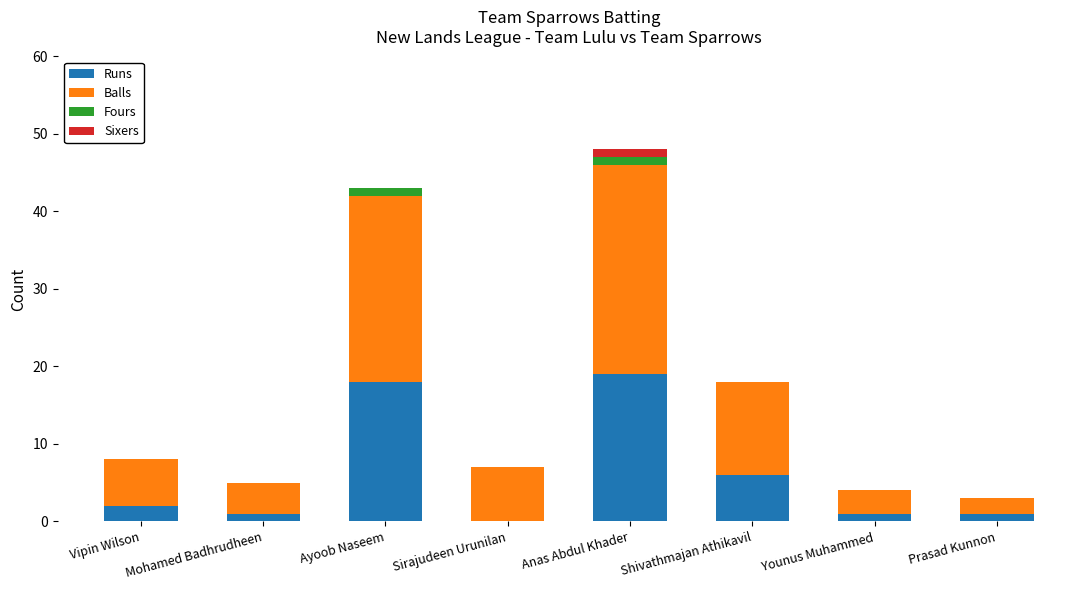

Are the bars horizontal?

No